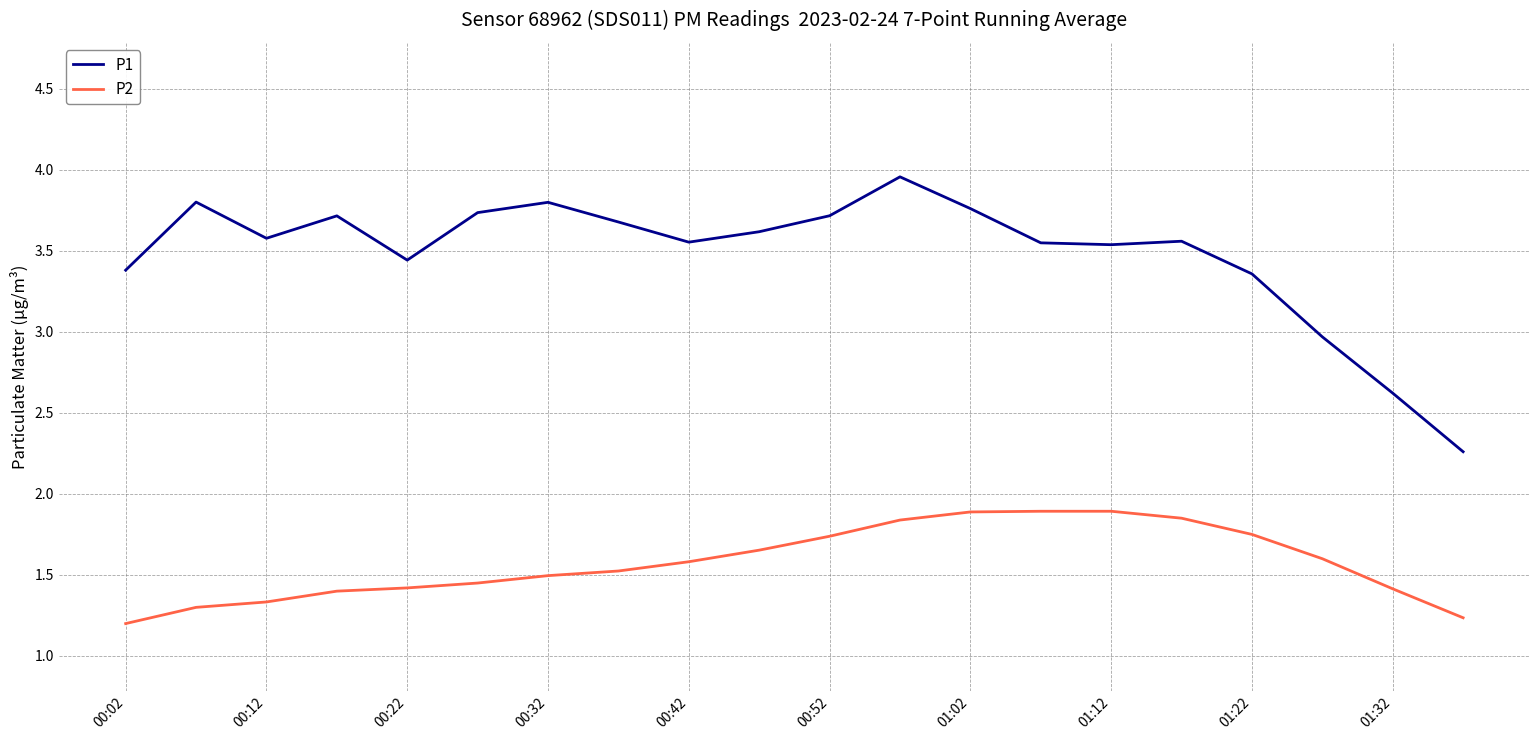

In P1, how many points are lower than both neighbors (excluding endpoints)?

4